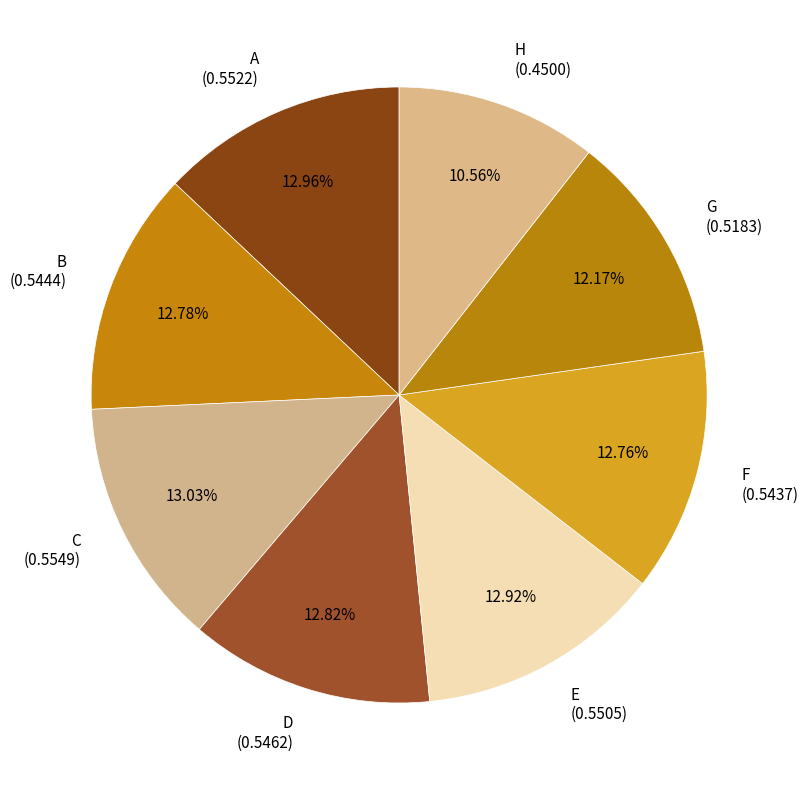

Count the number of slices in the pie.

8